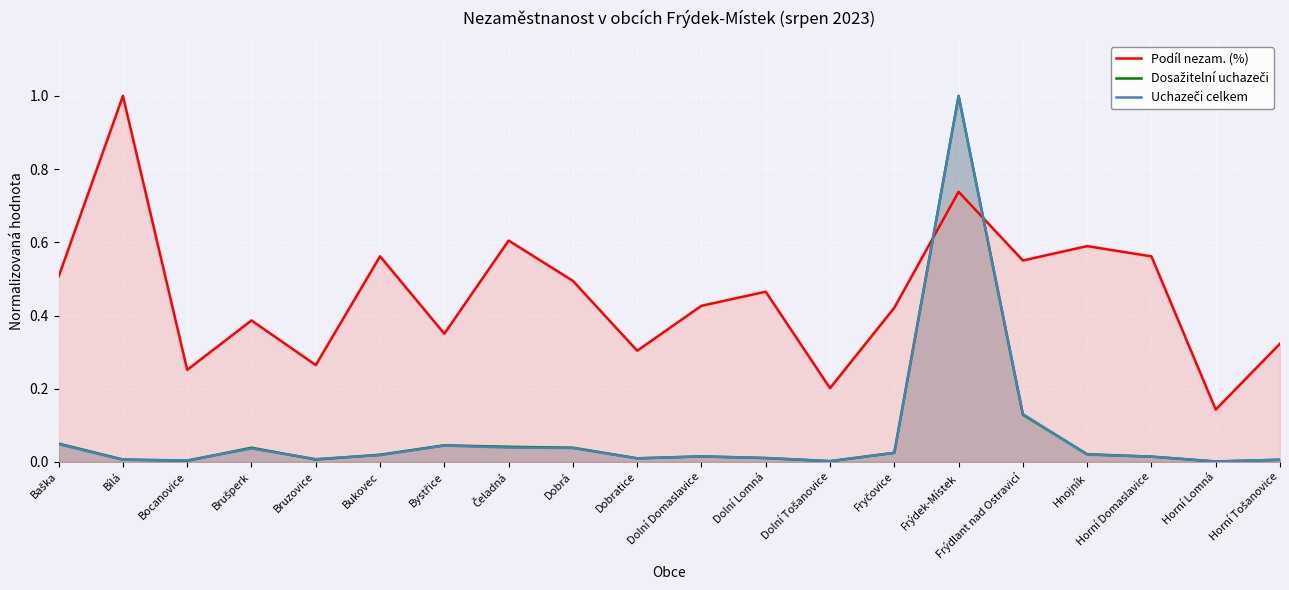

At which category is the sum across all series the highest?

Frýdek-Místek